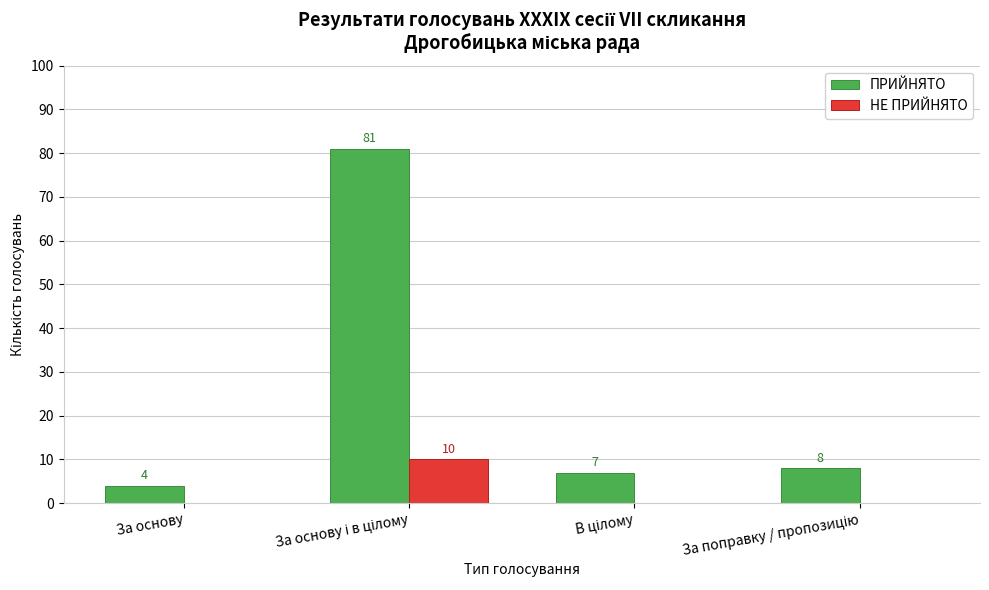

How many НЕ ПРИЙНЯТО values are between 0 and 10?

4